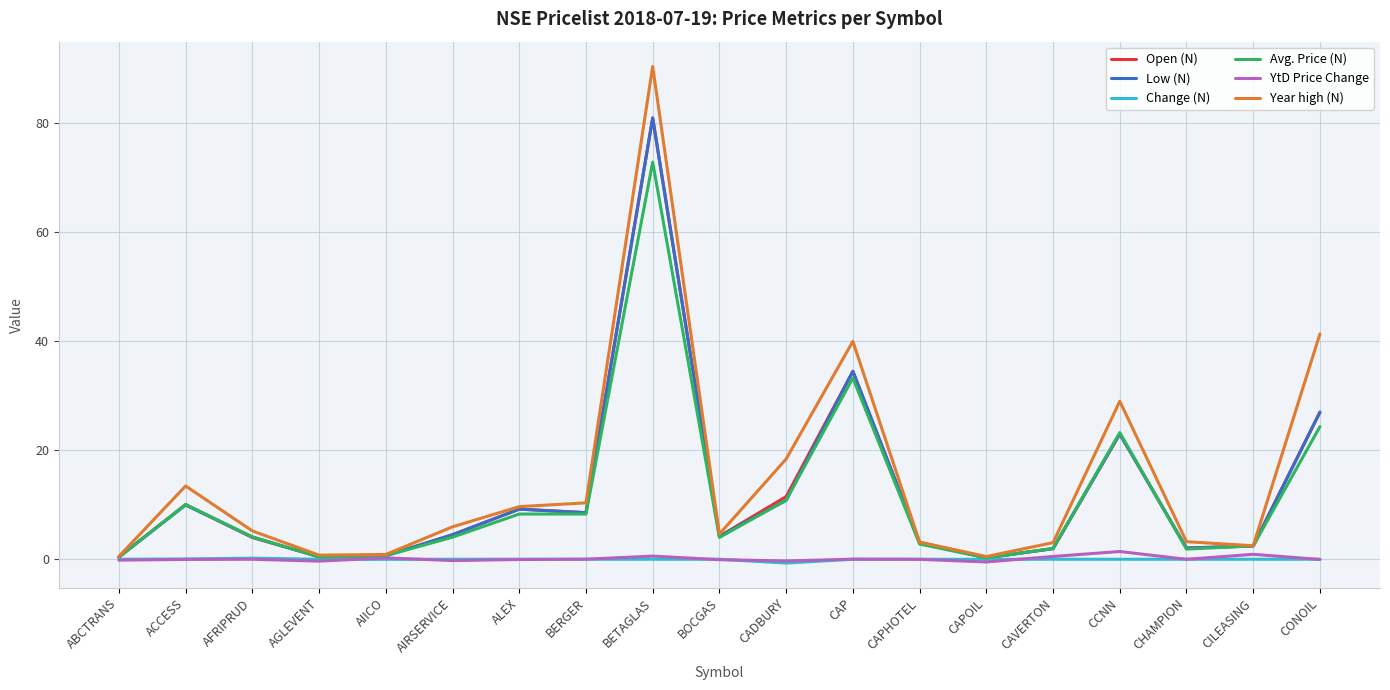

At which label does Avg. Price (N) first exceed 4?

ACCESS